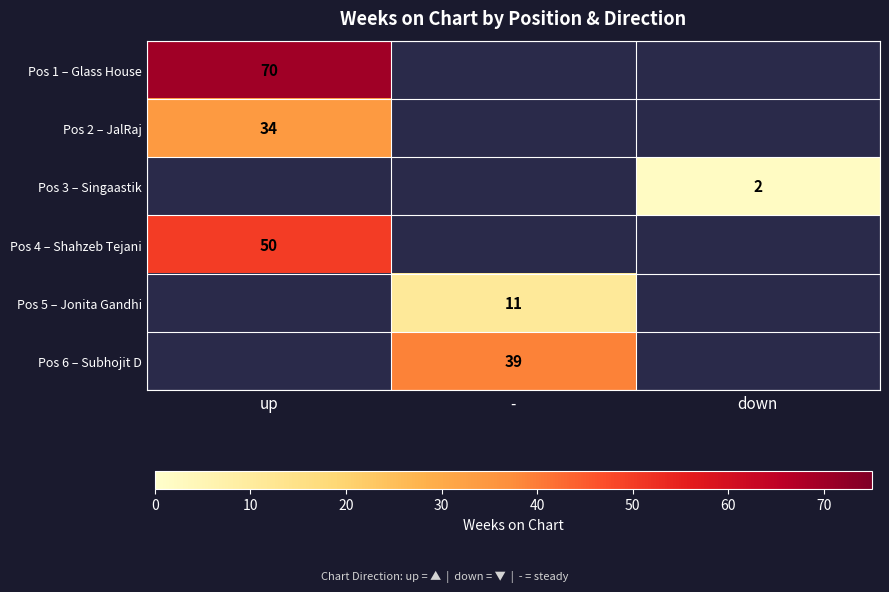

The value of Pos 5 – Jonita Gandhi at - is 6. True or false?

False